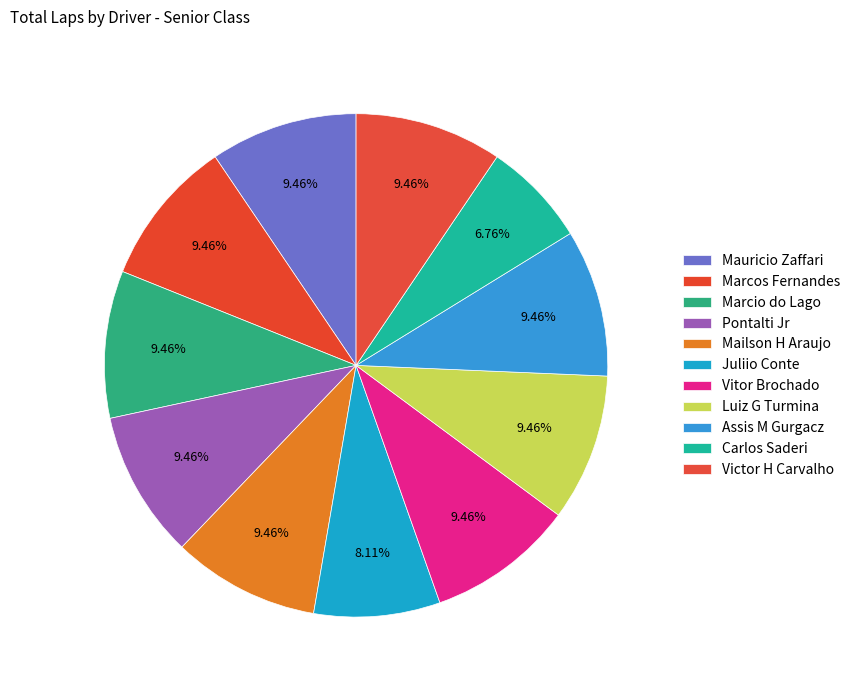

How many slices are in this pie chart?

11